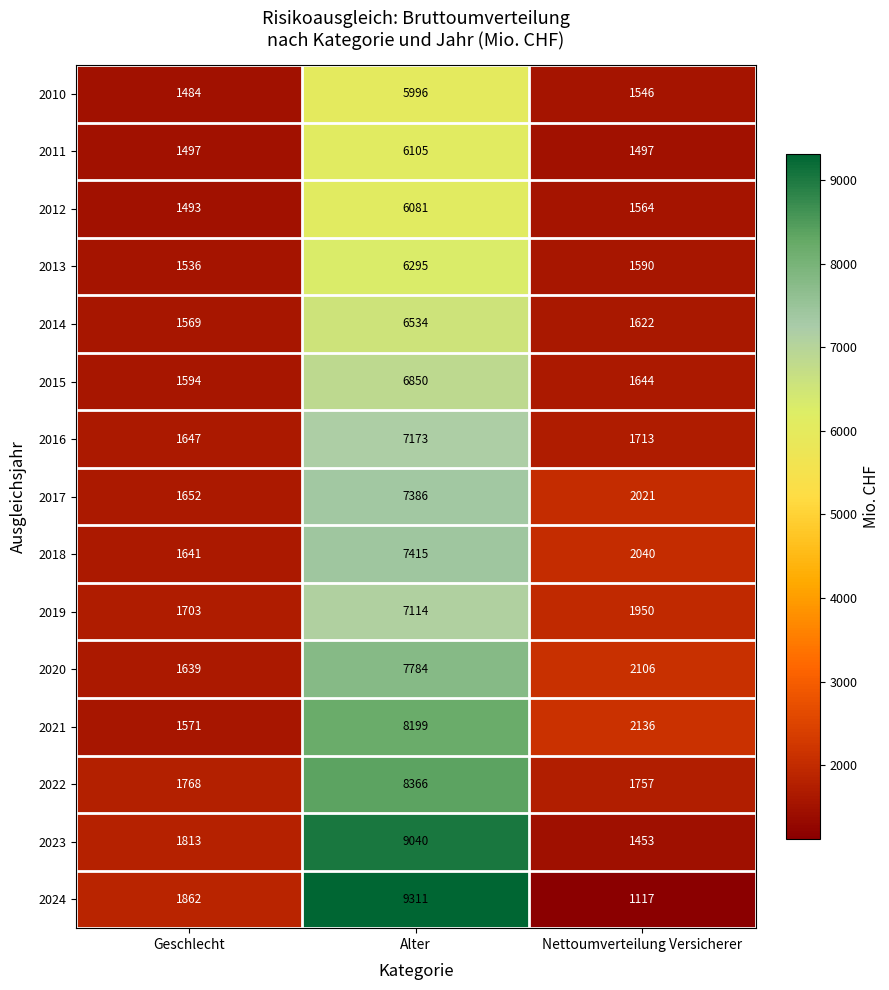

Where is 2018 nearest to the value 4528?

Nettoumverteilung Versicherer